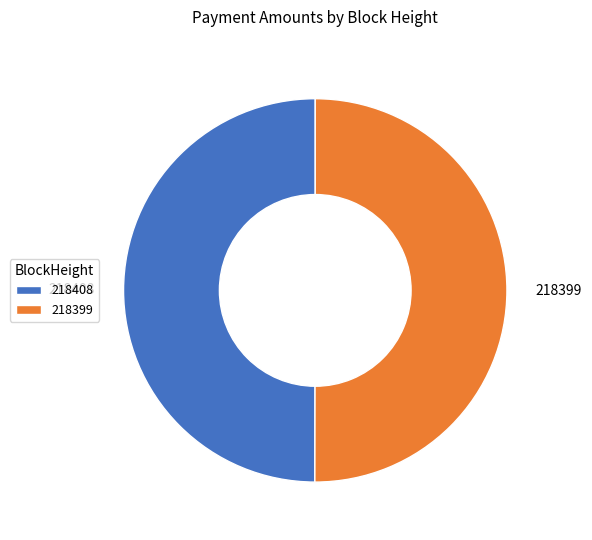

Combined, do 218408 and 218399 account for over 50%?

Yes